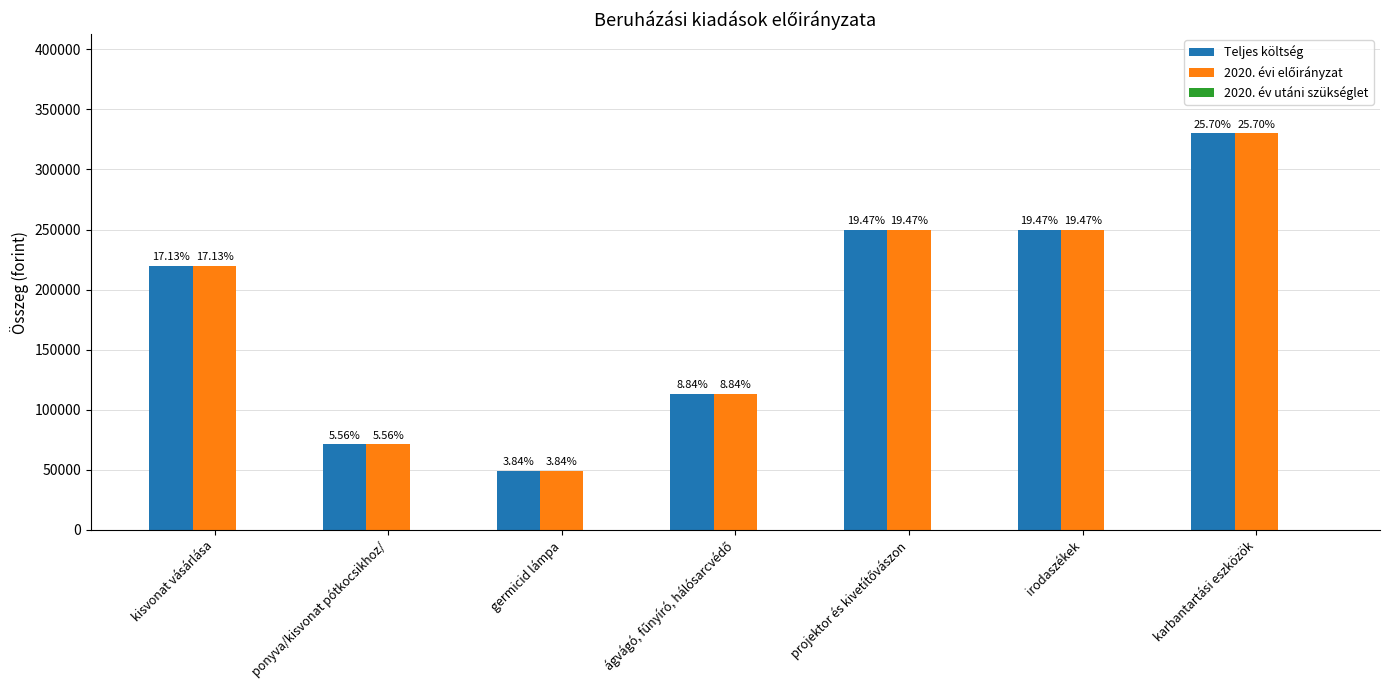

How many bars are there in each group?

2